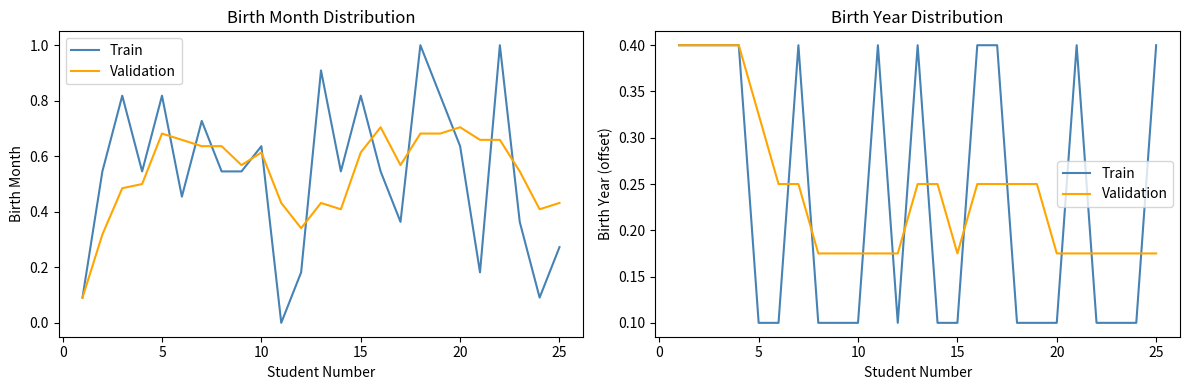

List the series in order of their peak value, lowest first.

Train, Validation